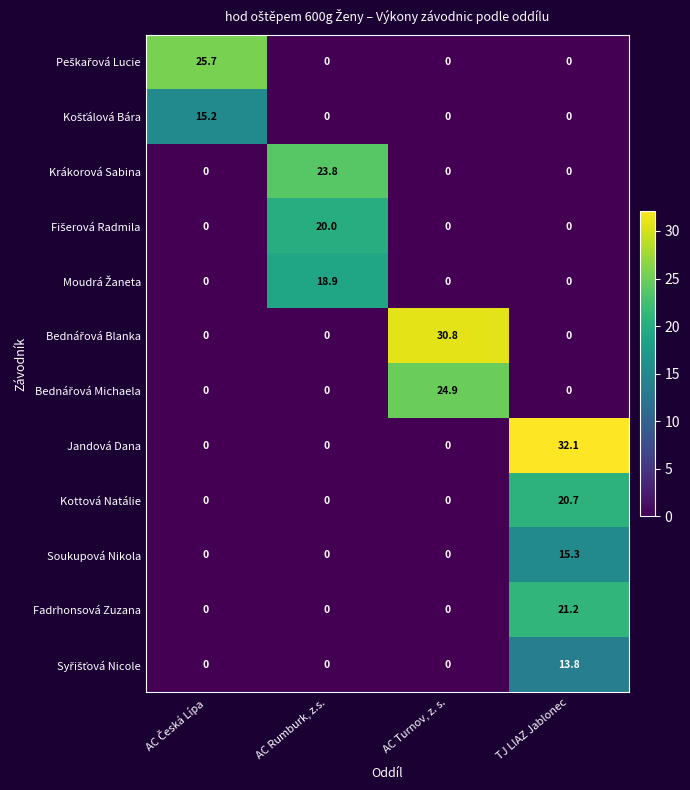

The Fadrhonsová Zuzana series shows -8.6 at AC Turnov, z. s.. True or false?

False